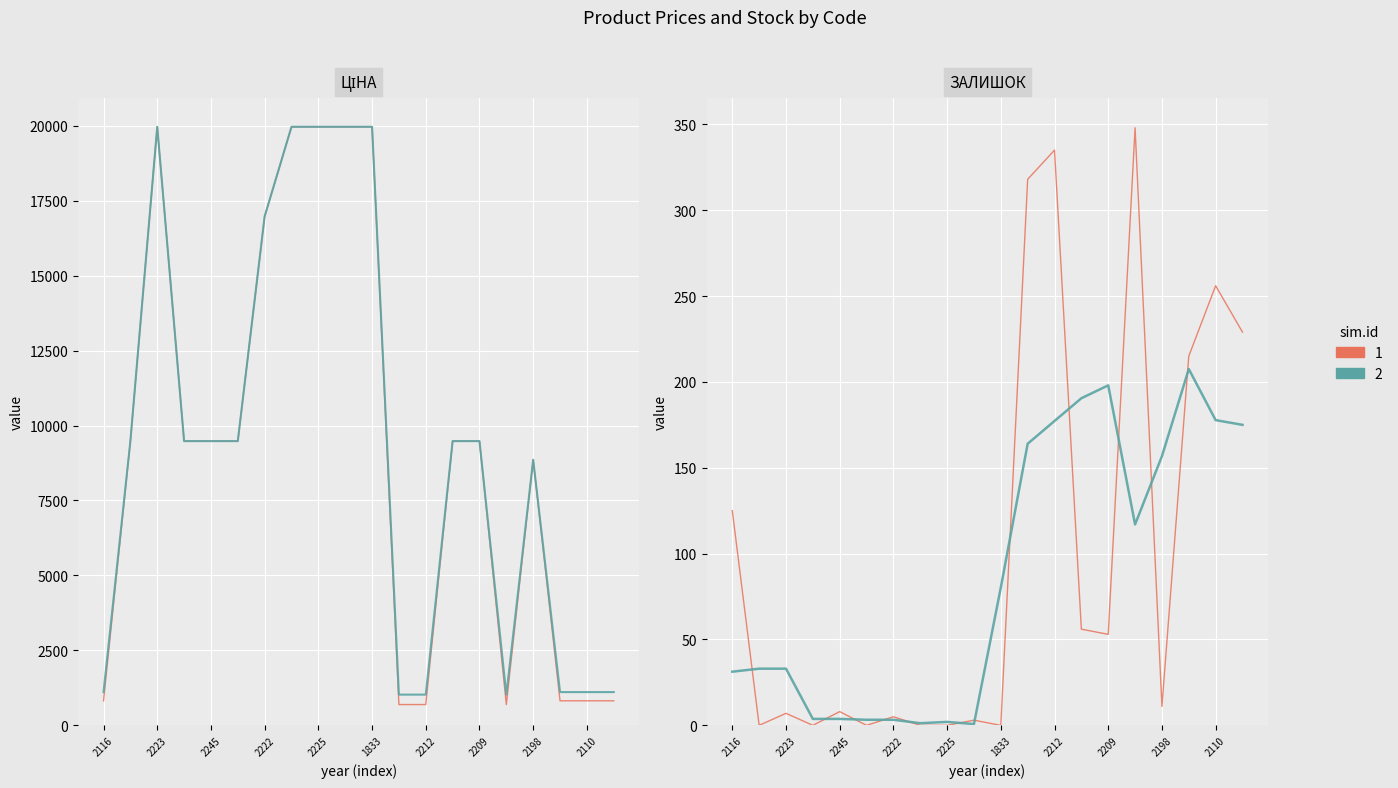

What position from the left is 11?

12